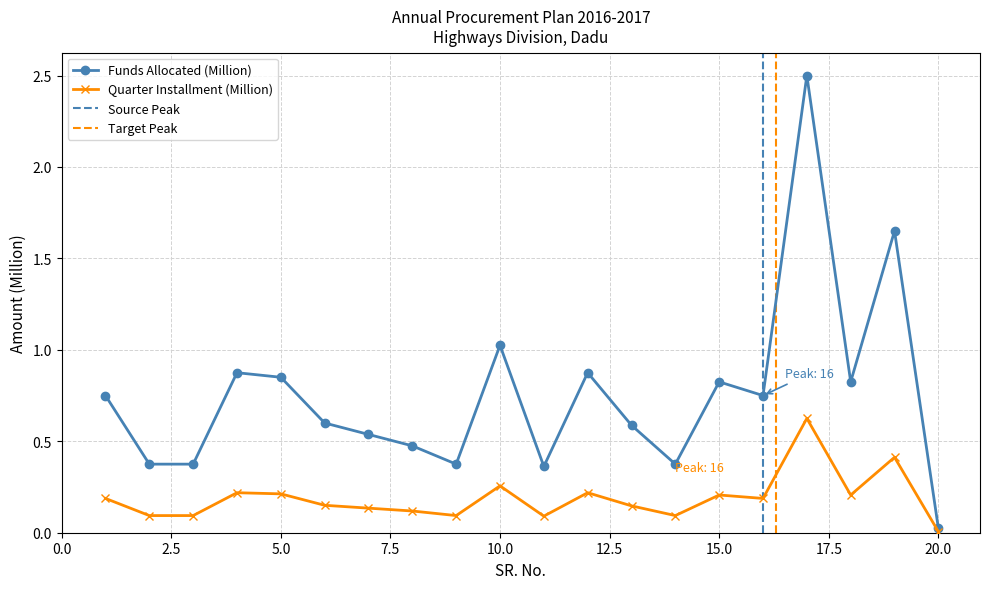

Reading left to right, transcribe all the data shown in this chart.

Funds Allocated (Million): 1=0.8	2=0.4	3=0.4	4=0.9	5=0.8	6=0.6	7=0.5	8=0.5	9=0.4	10=1.0	11=0.4	12=0.9	13=0.6	14=0.4	15=0.8	16=0.8	17=2.5	18=0.8	19=1.6	20=0.0
Quarter Installment (Million): 1=0.2	2=0.1	3=0.1	4=0.2	5=0.2	6=0.1	7=0.1	8=0.1	9=0.1	10=0.3	11=0.1	12=0.2	13=0.1	14=0.1	15=0.2	16=0.2	17=0.6	18=0.2	19=0.4	20=0.0